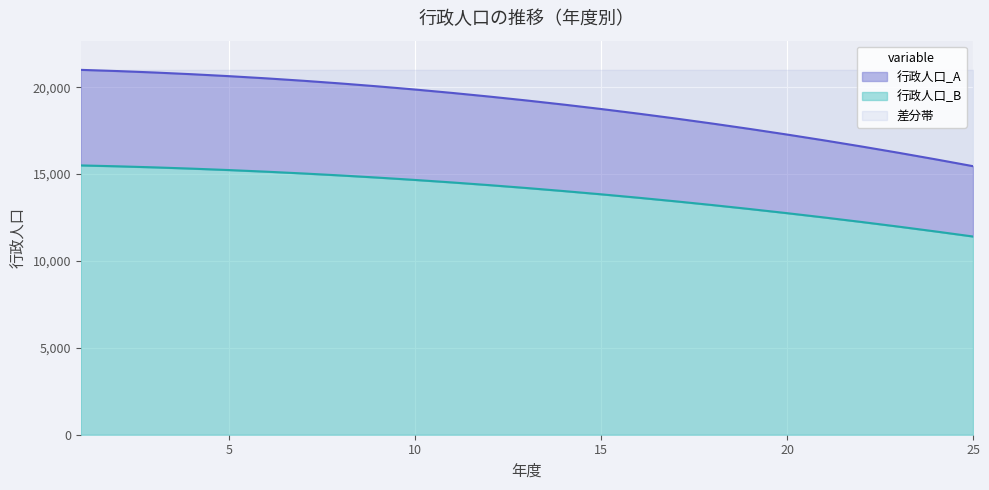

How many values in the 行政人口_A series are below 19236?

12